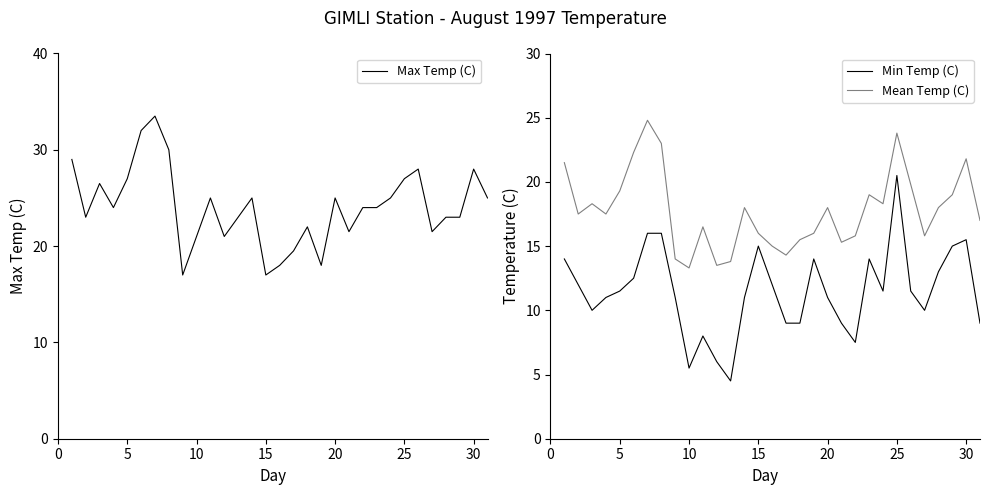

Rank the series by their average value, from lowest to highest.

Min Temp (C), Mean Temp (C), Max Temp (C)